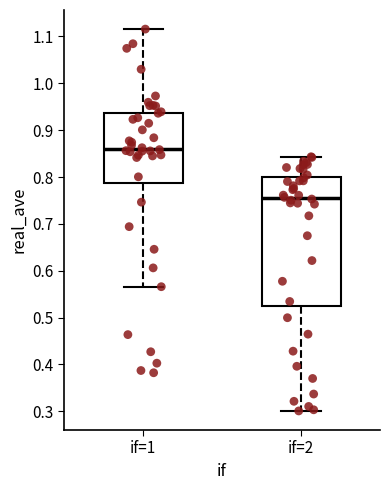

Where does the upper whisker of the box for if=1 end on the y-axis? The values are not printed on the chart, so give them approximately, as read against the axis.

1.12